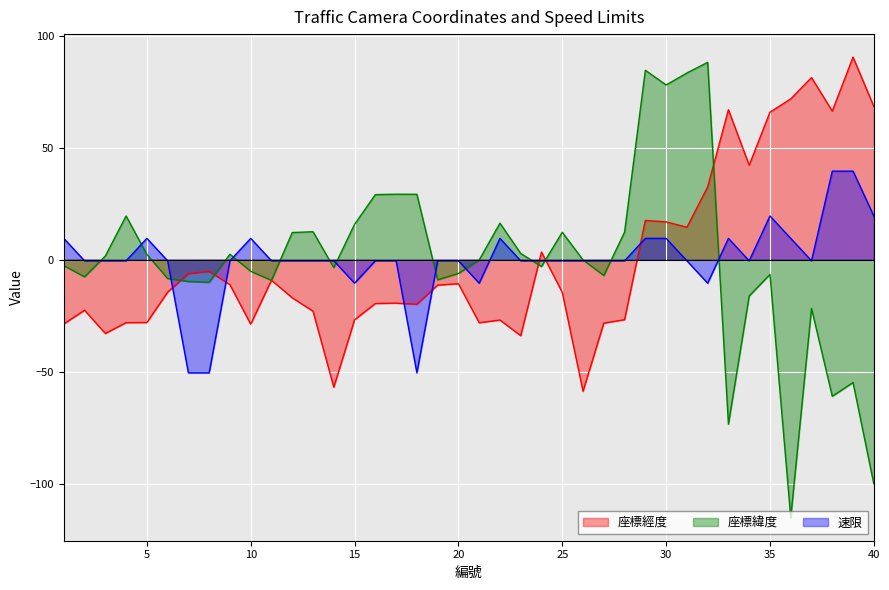

Which category has the lowest value across all series?

36